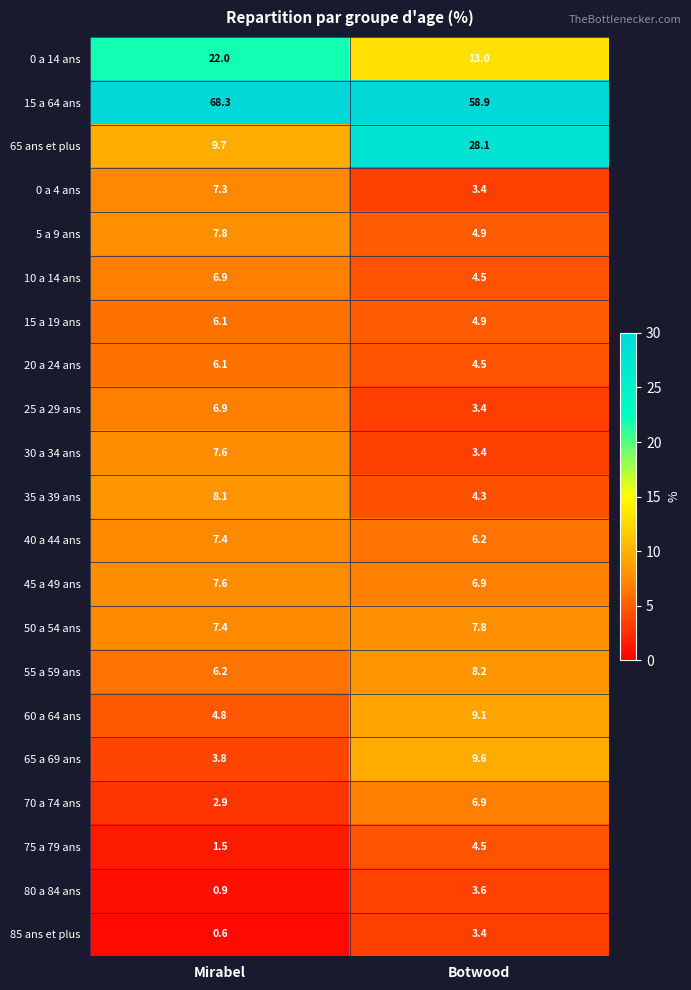

Which category has the highest value in the 30 a 34 ans series?

Mirabel